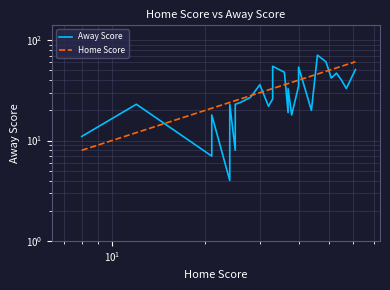

At how many categories does at least one series exceed 6?

29